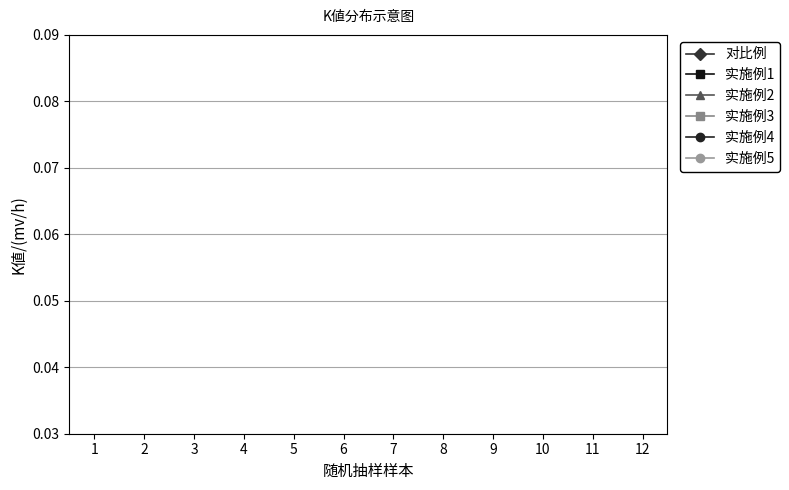

How many lines are shown in the chart?

6